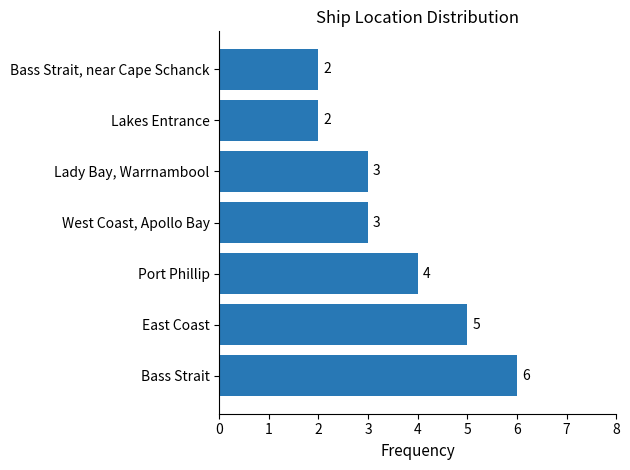

True or false: the data shows 1 at Lakes Entrance.

False